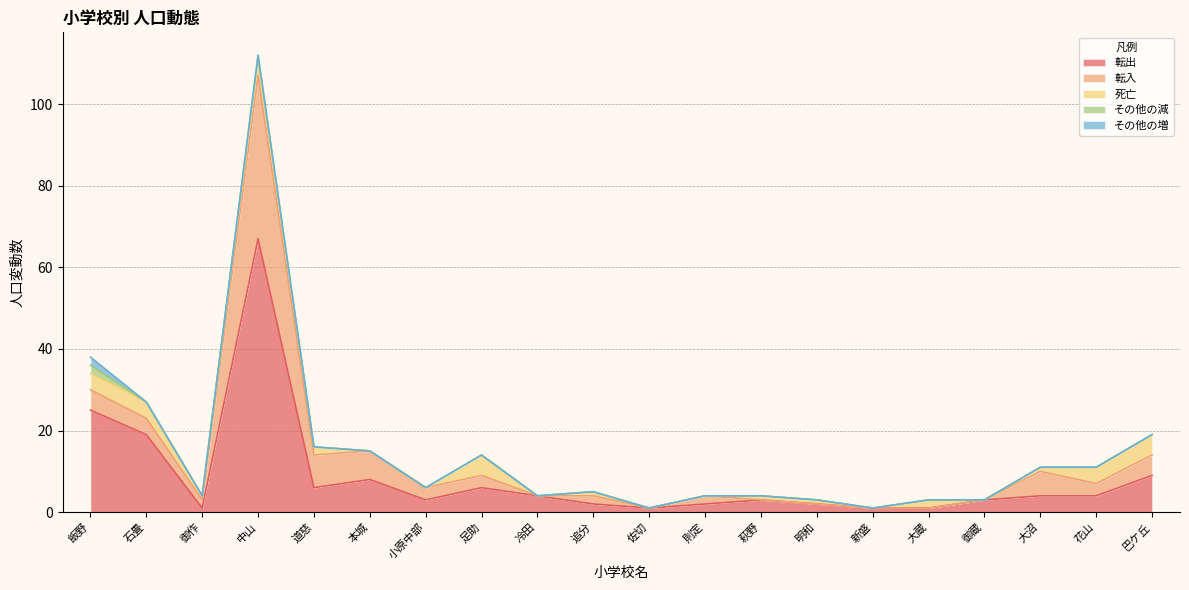

Between 中山 and 則定, which is larger?

中山